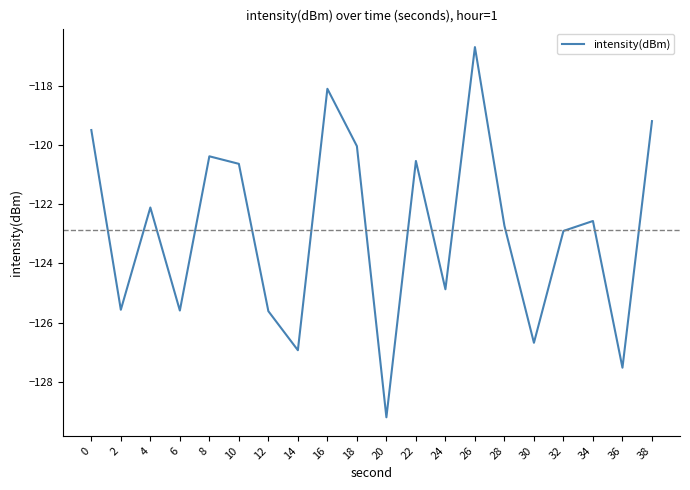

Between 28 and 12, which is larger?

28